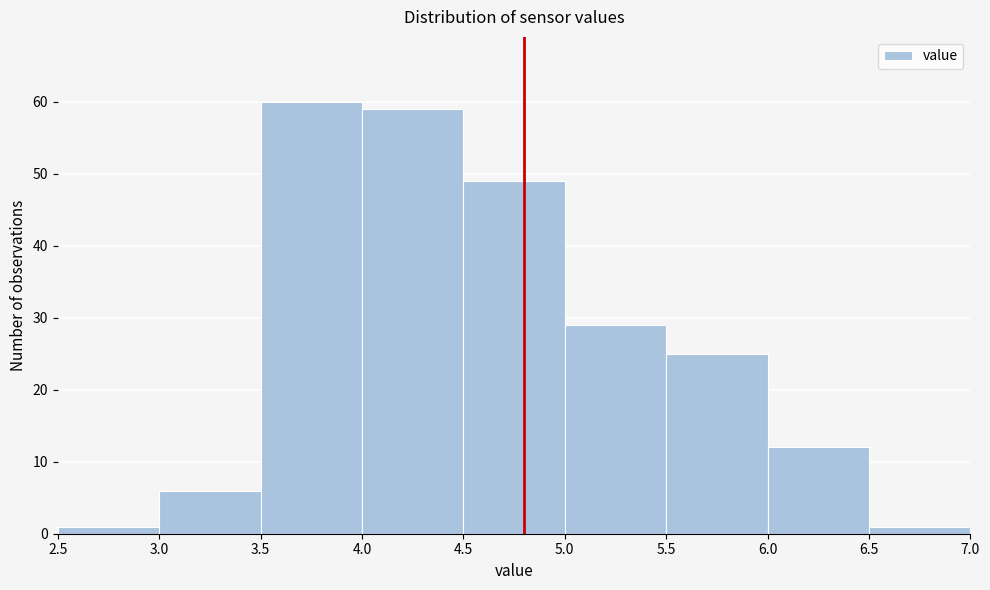

What is the height of the bar covering 4.0 to 4.5 on the x-axis? The values are not printed on the chart, so give them approximately, as read against the axis.

59